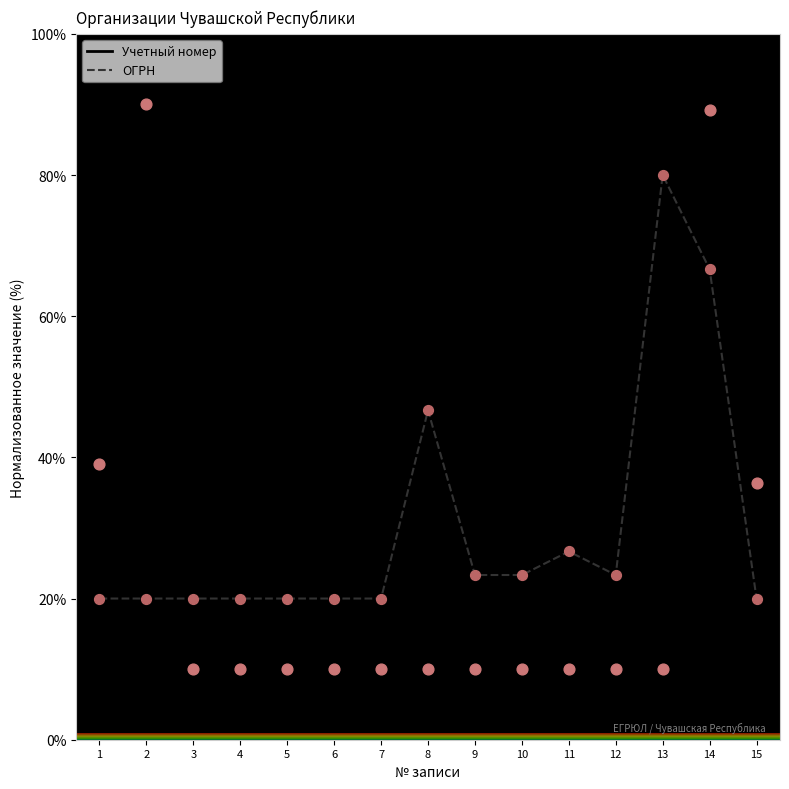

What is the difference between the highest and lowest values at 5?

10.0